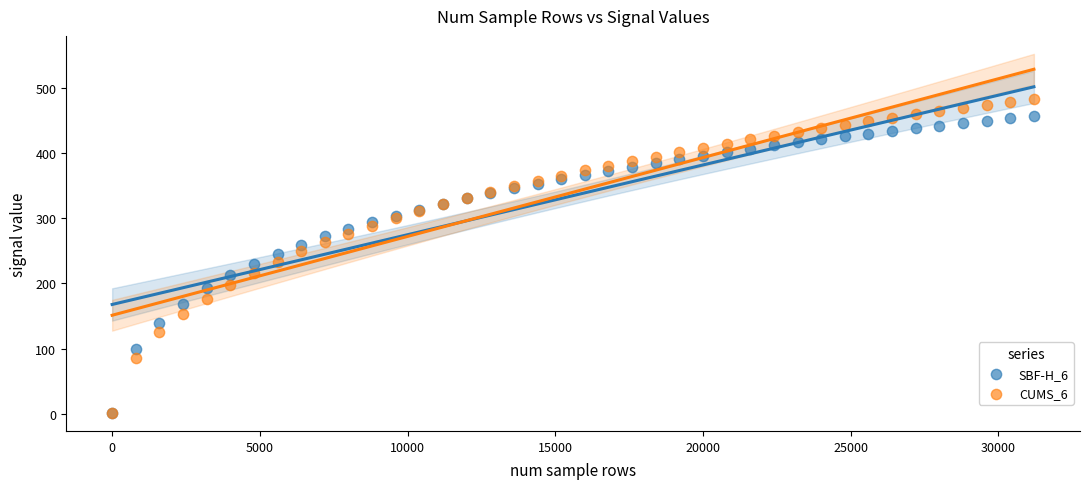

What are all the series names shown in the legend?

SBF-H_6, CUMS_6